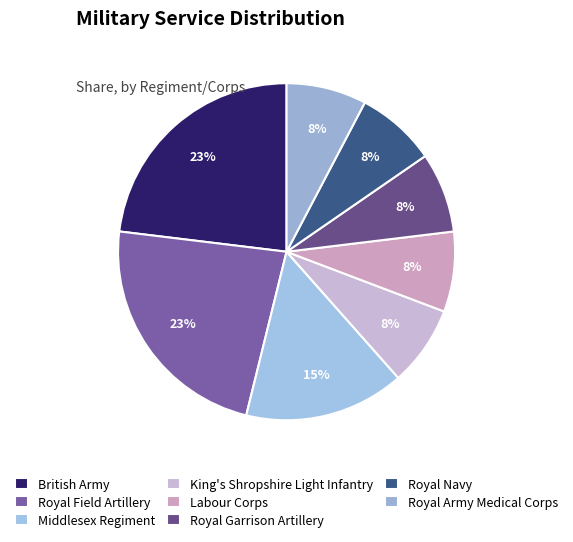

To the nearest percent, what percentage of the pie is Royal Army Medical Corps?

8%